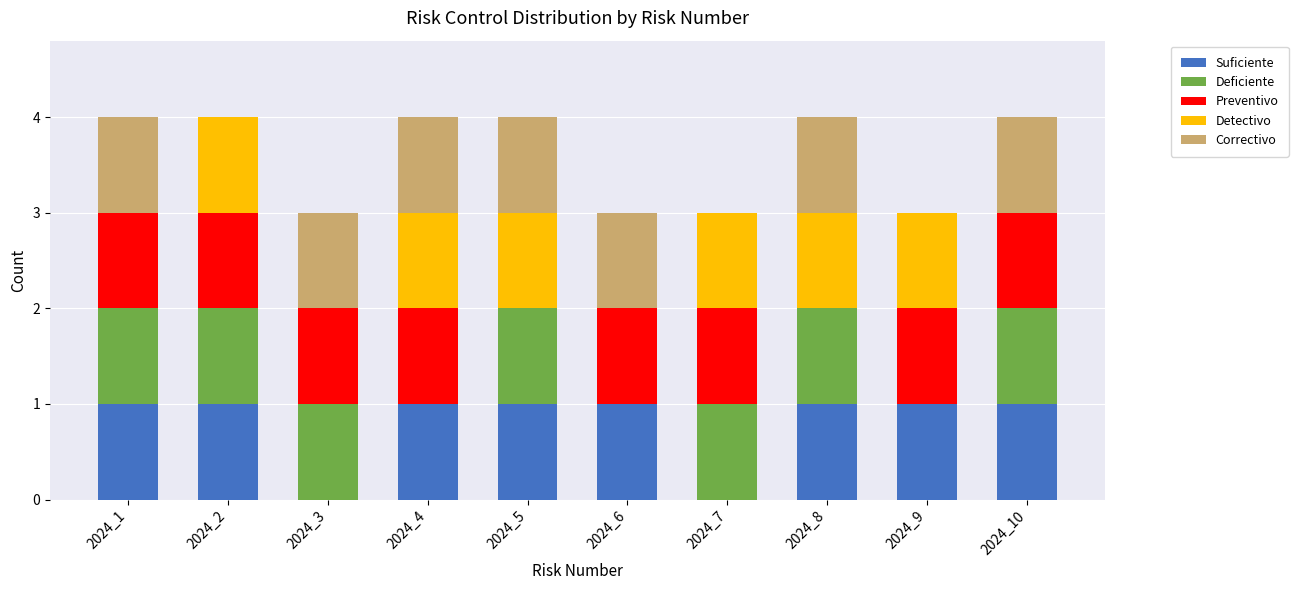

What is the total value across all series at 2024_2?

4